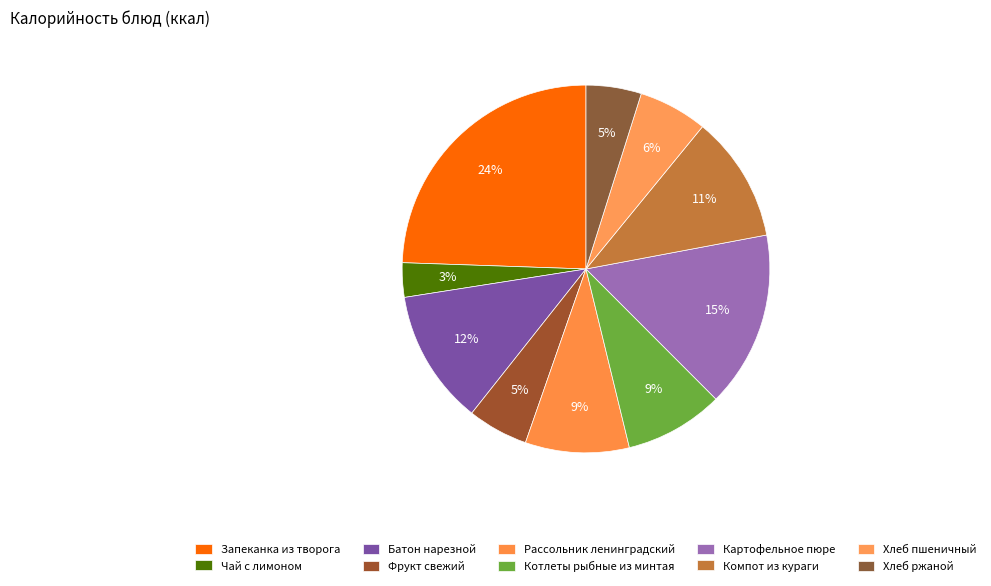

To the nearest percent, what is the difference between the largest and smallest slice percentages?

21%